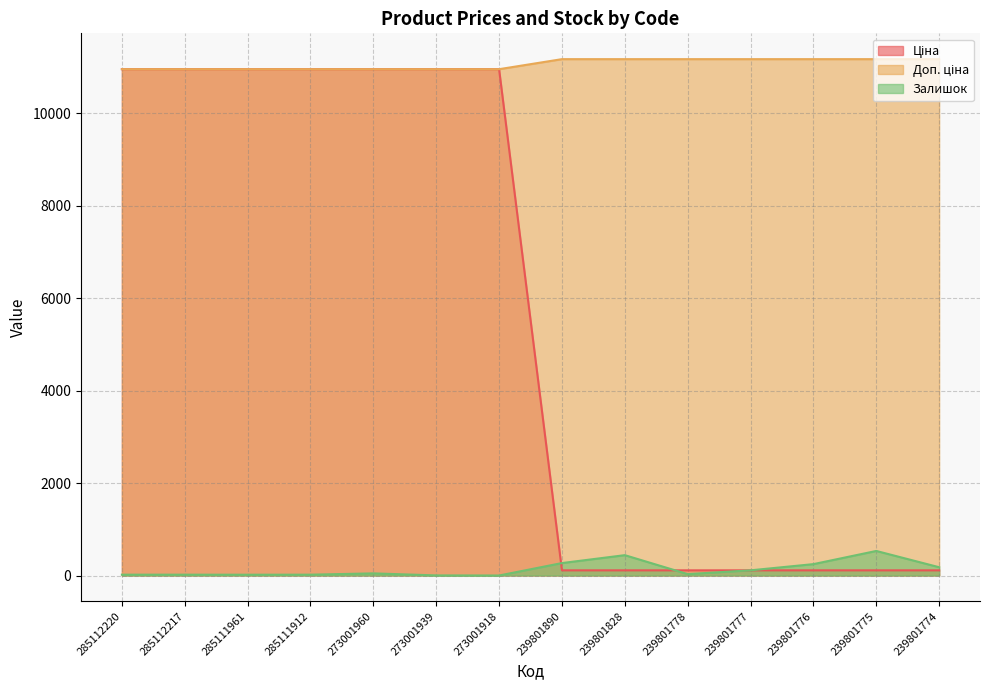

What is the value of the Ціна point at the 14th from the left?

111.7